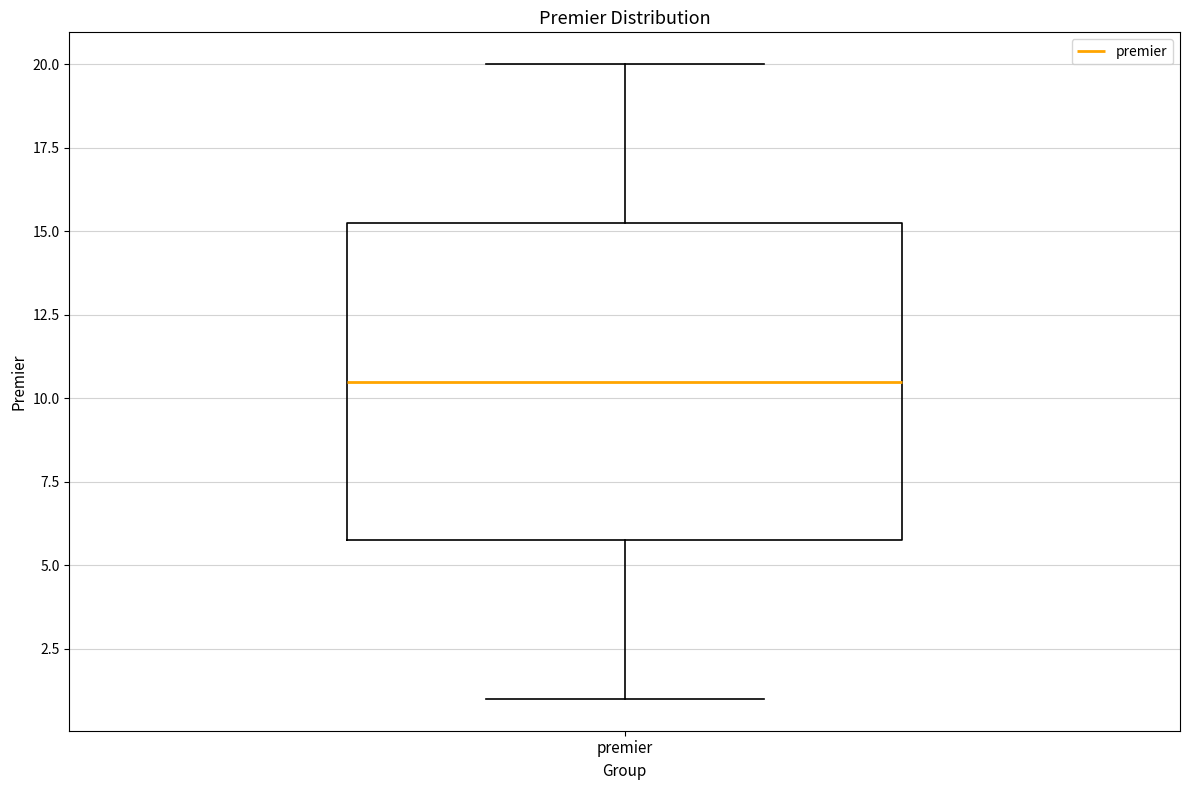

Where does the median line of the box for premier sit on the y-axis? The values are not printed on the chart, so give them approximately, as read against the axis.

10.5